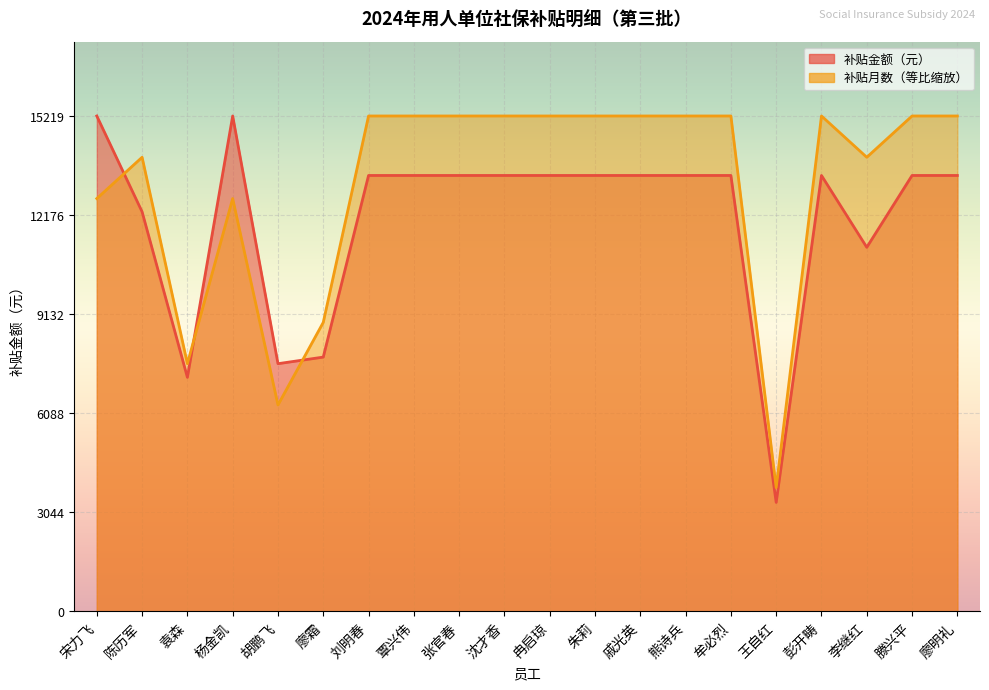

What is the label of the 13th point from the left?

戚光英